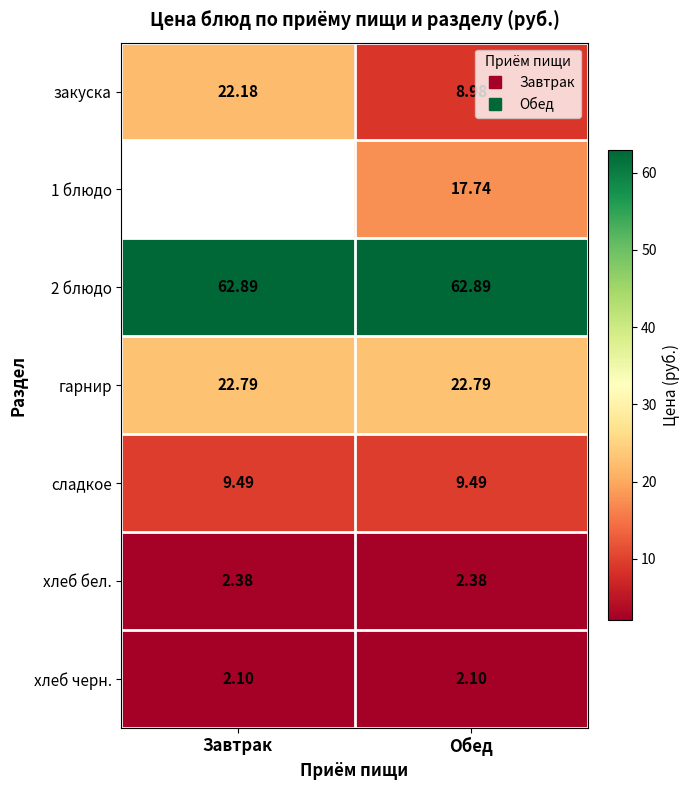

Which series has the widest spread of values?

закуска